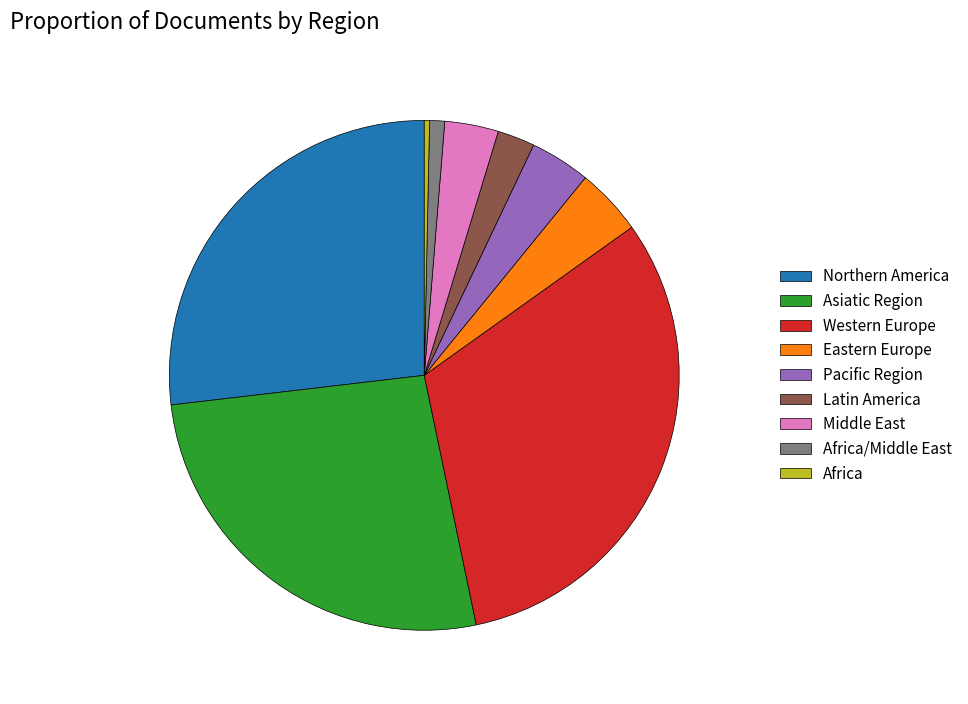

Is it true that Eastern Europe is 4% of the pie?

True